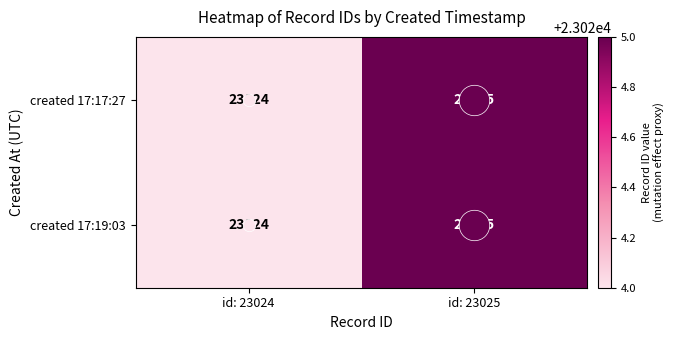

True or false: created 17:19:03 has a value of 31444 at id: 23025.

False